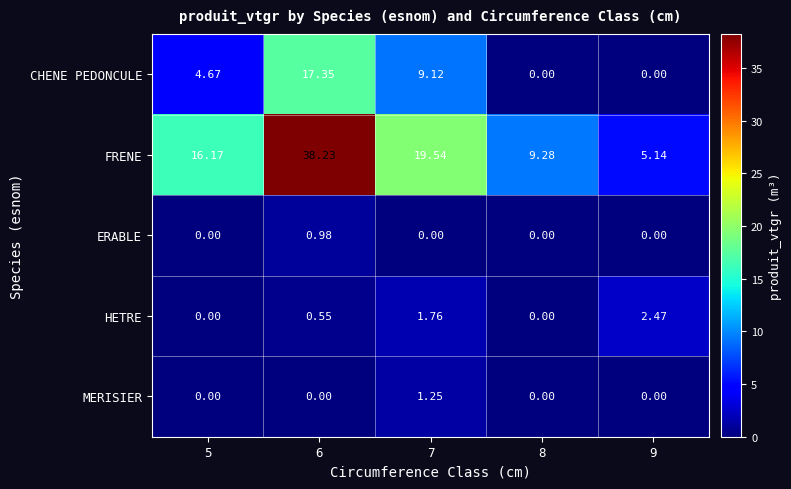

At which category is the sum across all series the highest?

6